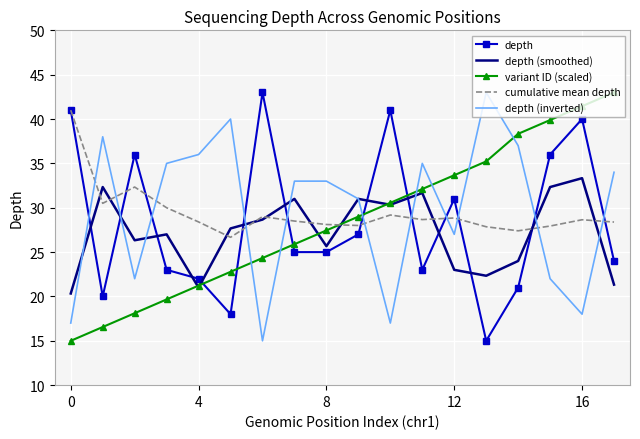

True or false: depth and depth (inverted) intersect in this chart.

True